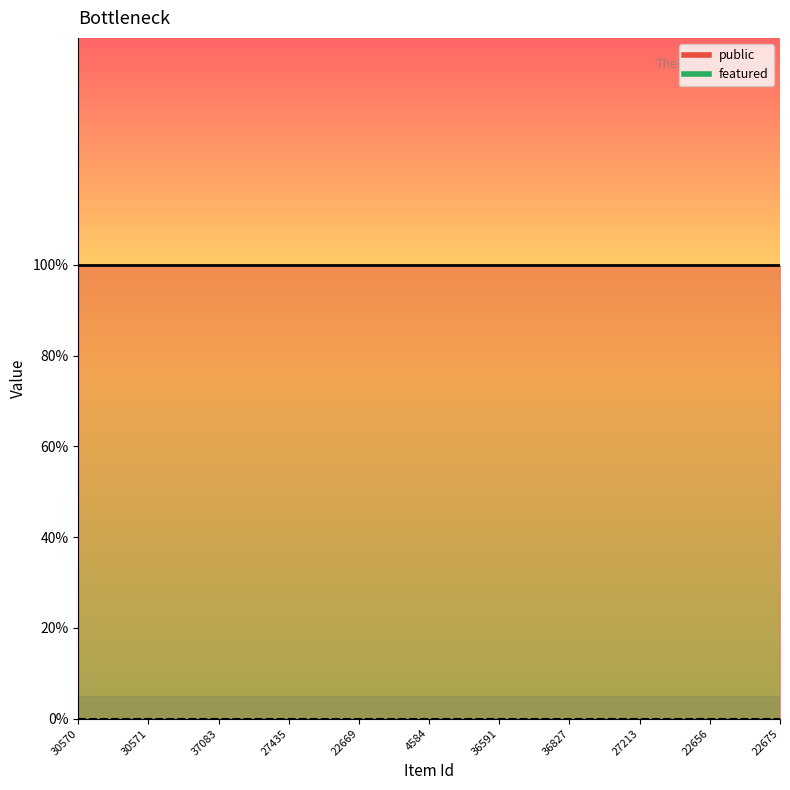

True or false: public has a value of 1 at 4584.

True